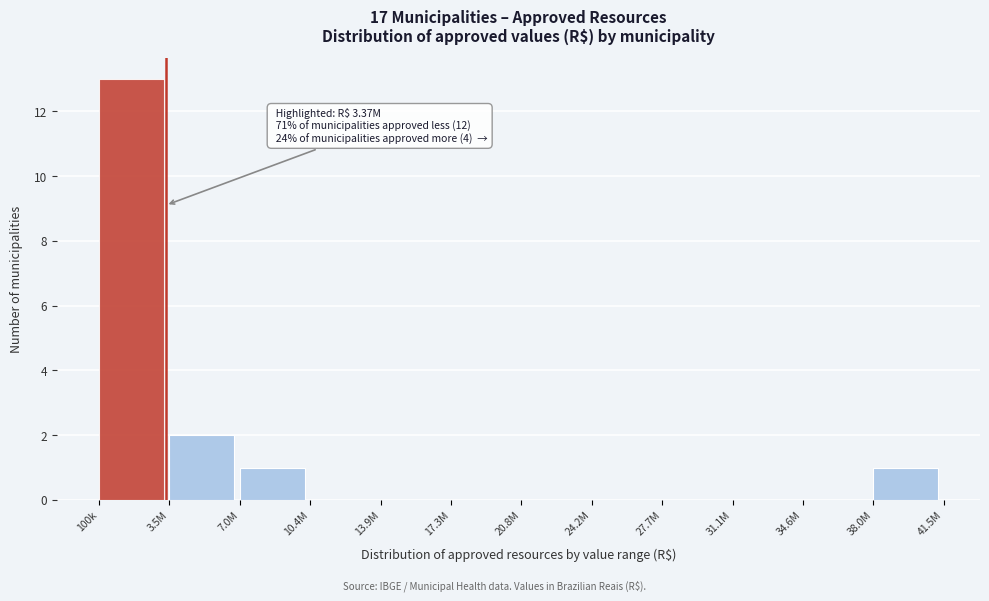

Reading left to right, extract all data points from this chart.

100k=13	3.5M=2	7.0M=1	10.4M=0	13.9M=0	17.3M=0	20.8M=0	24.2M=0	27.7M=0	31.1M=0	34.6M=0	38.0M=1